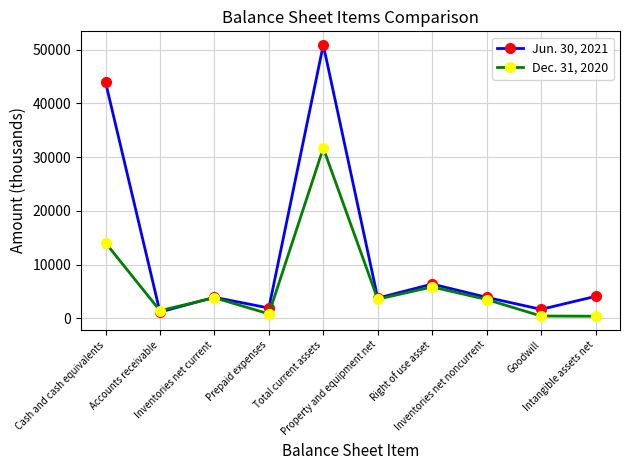

Does the chart display data point markers on the line(s)?

Yes